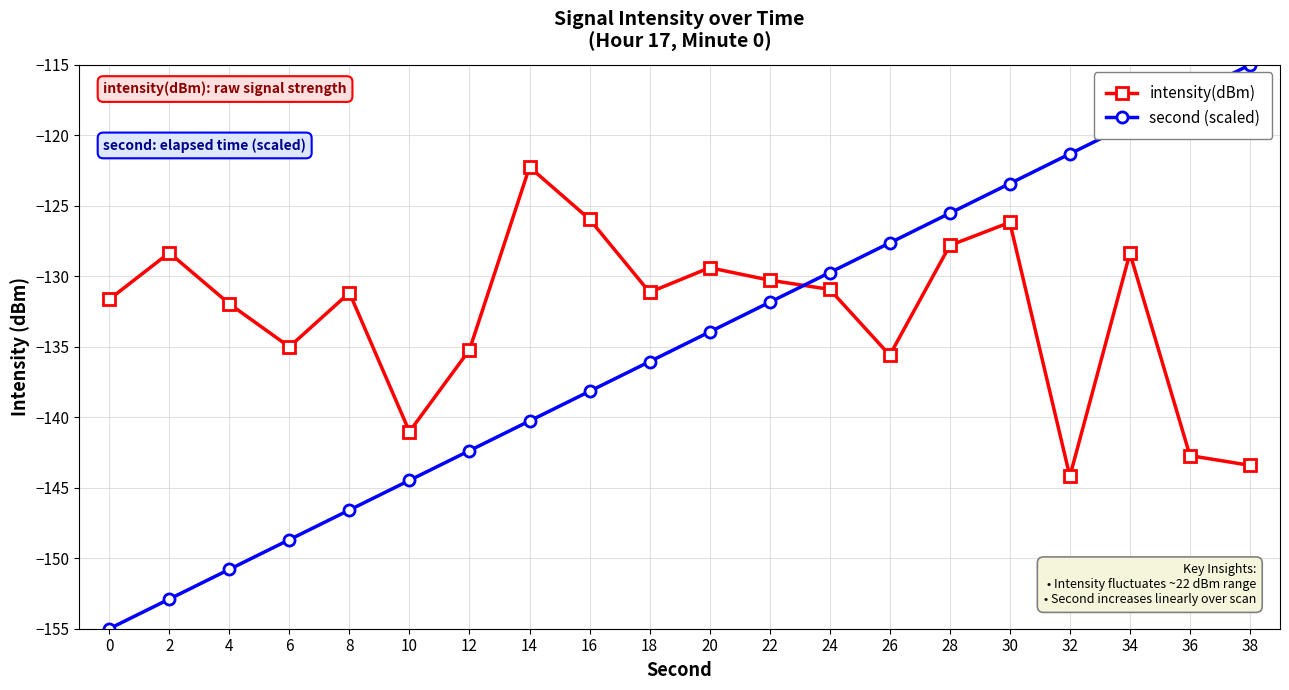

Where does the intensity(dBm) series first go above -131?

2